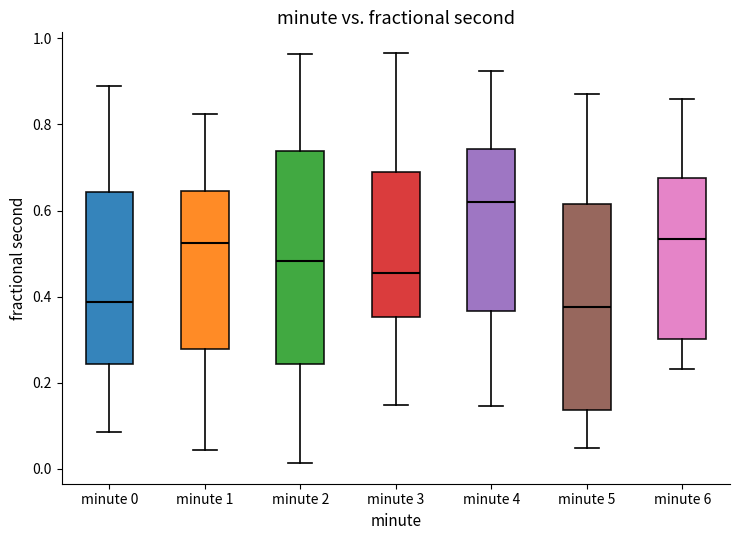

Where does the upper whisker of the box for minute 1 end on the y-axis? The values are not printed on the chart, so give them approximately, as read against the axis.

0.82